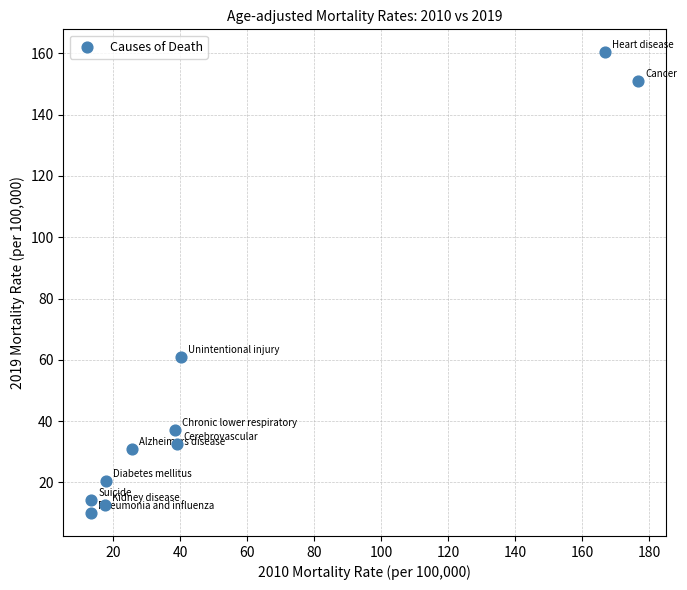

What Y value in the scatter plot is closest to 85?

60.9